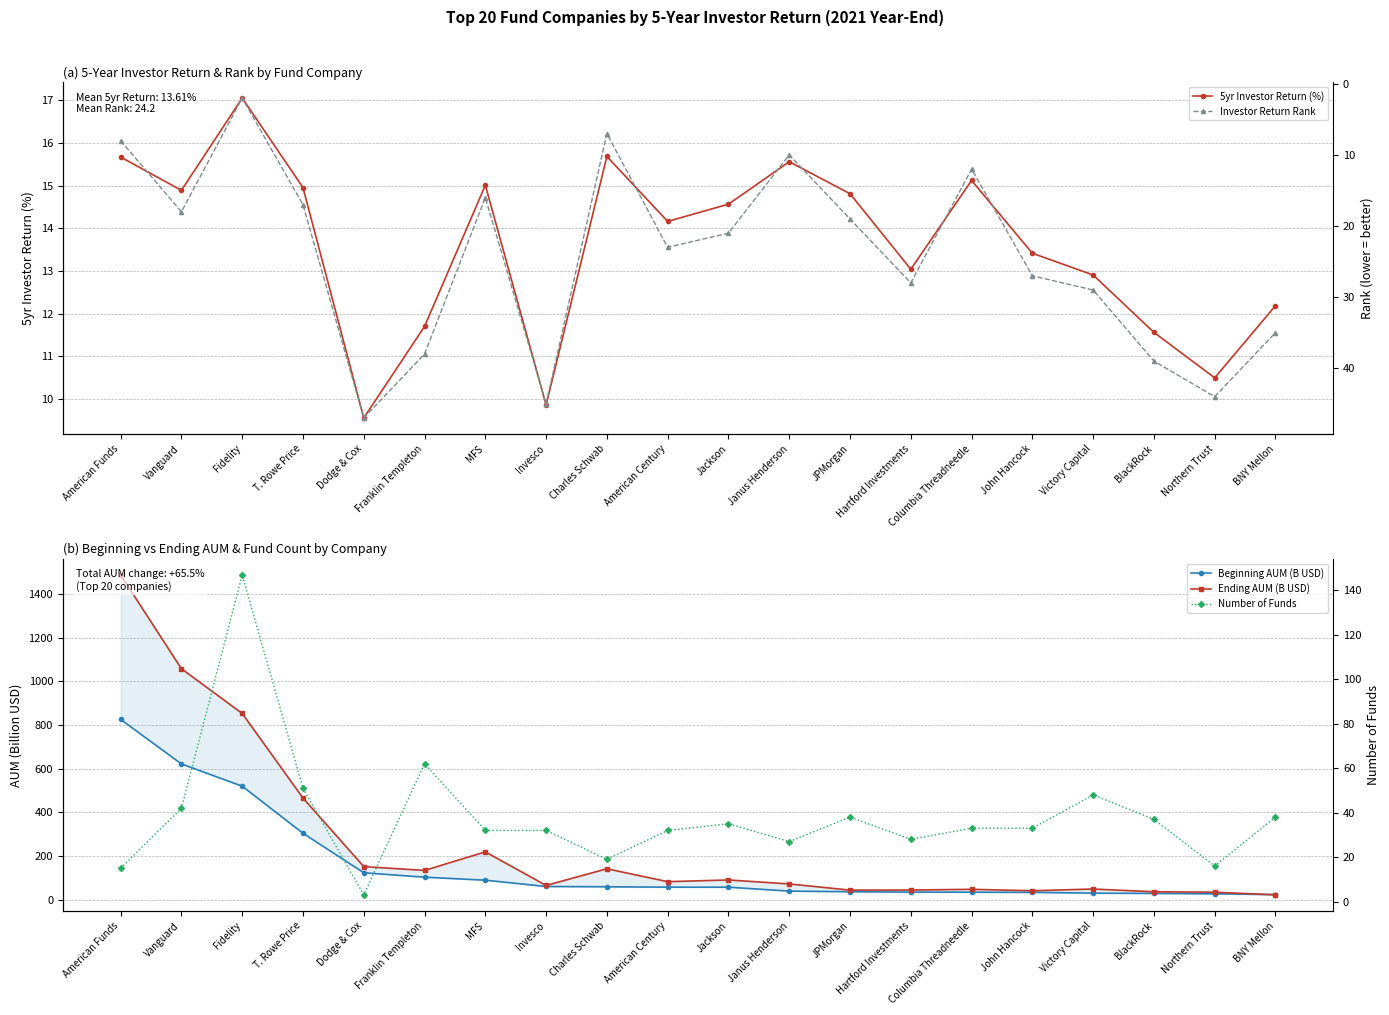

What is the difference between the second highest and minimum values in the 5yr Investor Return (%) series?

6.1